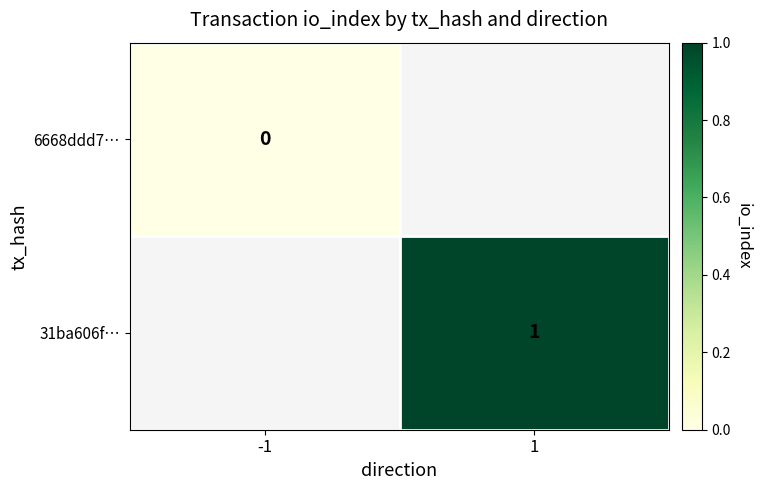

Rank the categories by 6668ddd7… value from highest to lowest.

-1, 1